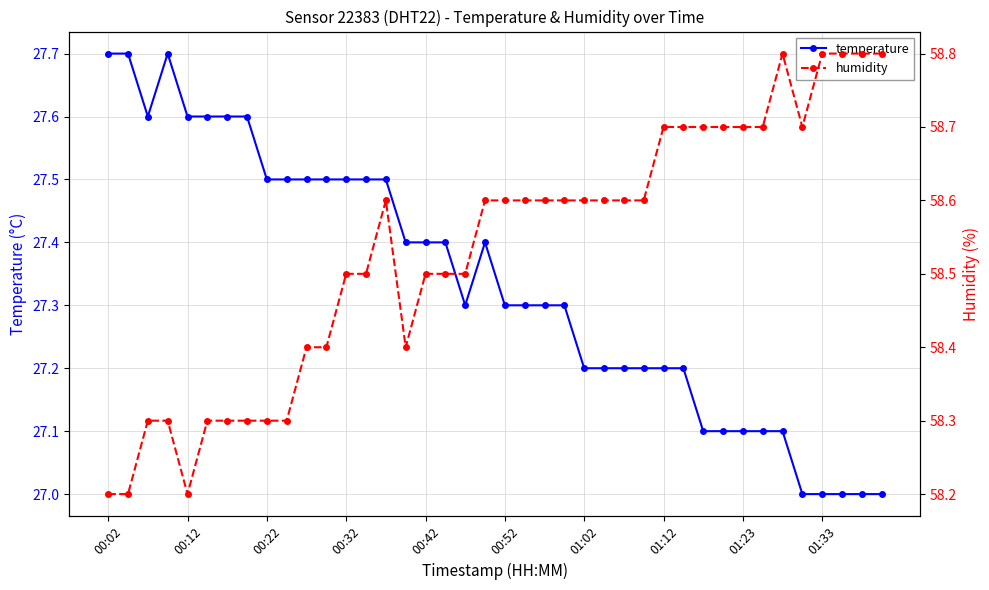

In humidity, how many points are lower than both neighbors (excluding endpoints)?

3